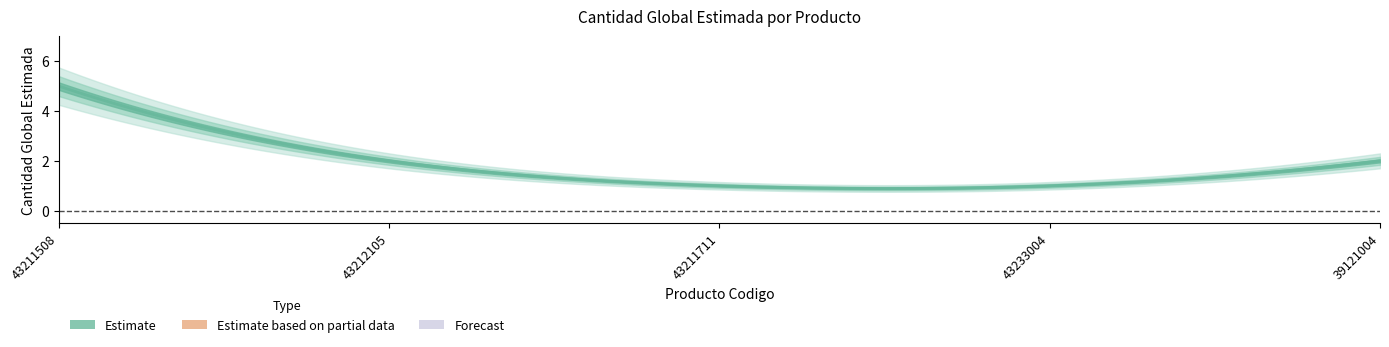

List the labels in order of value, largest first.

43211508, 43212105, 39121004, 43211711, 43233004